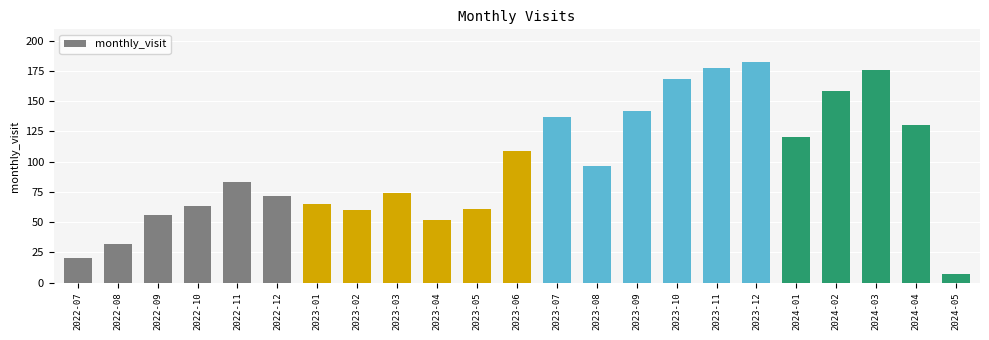

True or false: the data shows 15 at 2023-04.

False